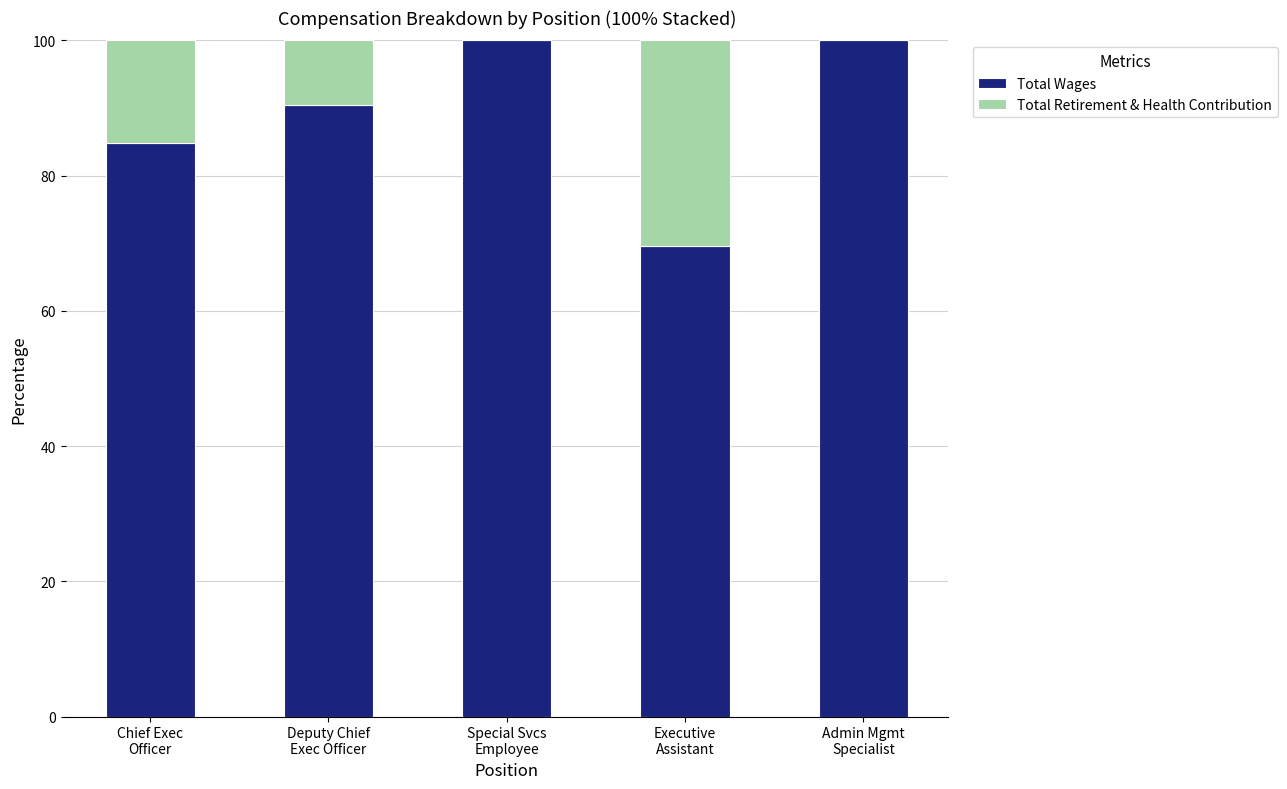

What is the sum of all Total Wages values?

444.9